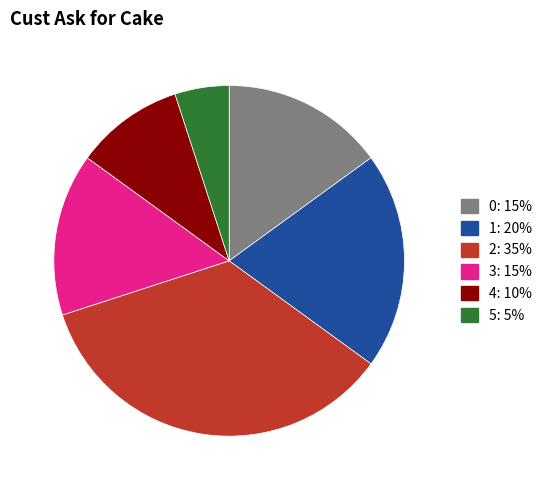

What is the smallest slice in the pie chart?

5